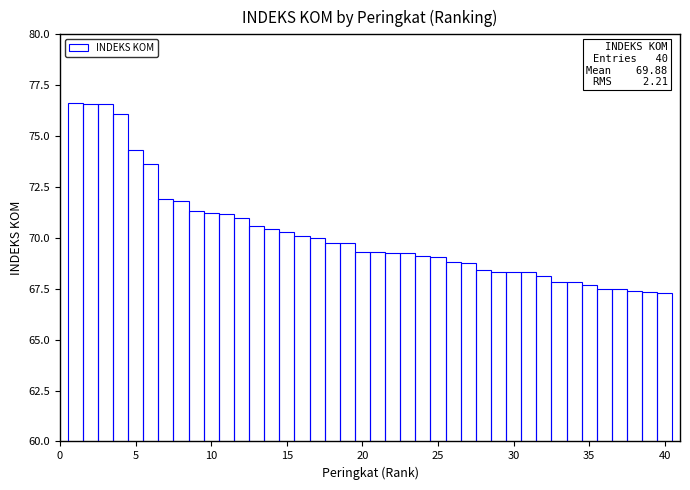

What is the average value?

70.2